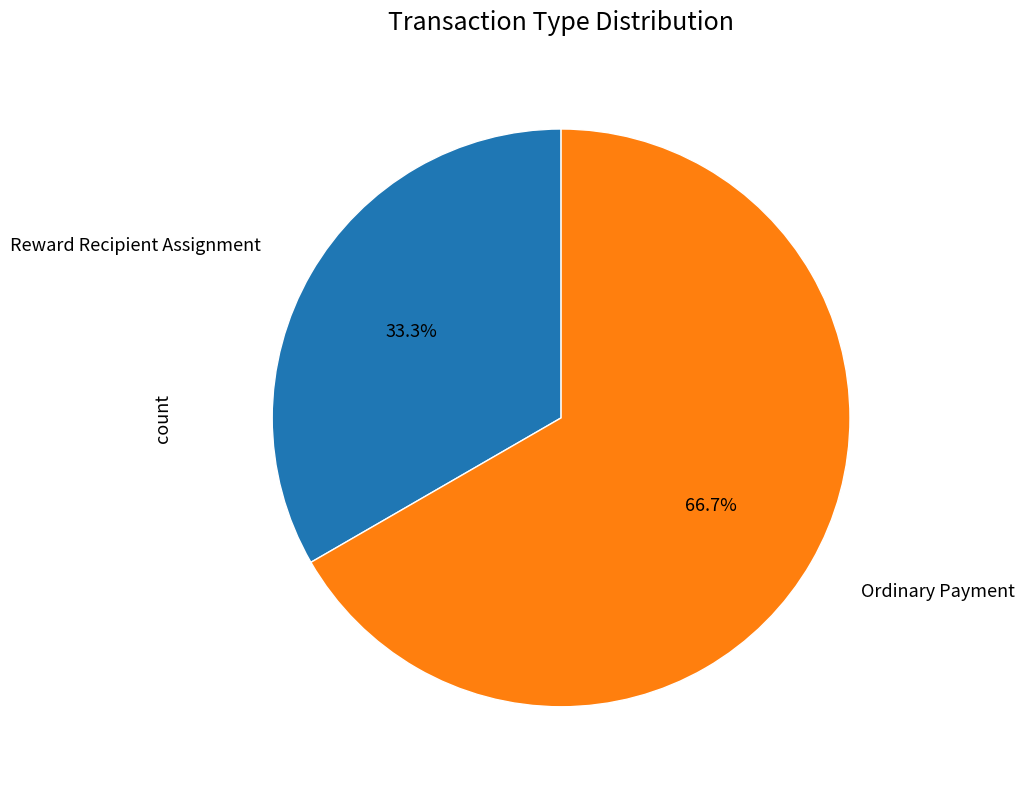

Is there any slice that represents more than half of the pie?

Yes